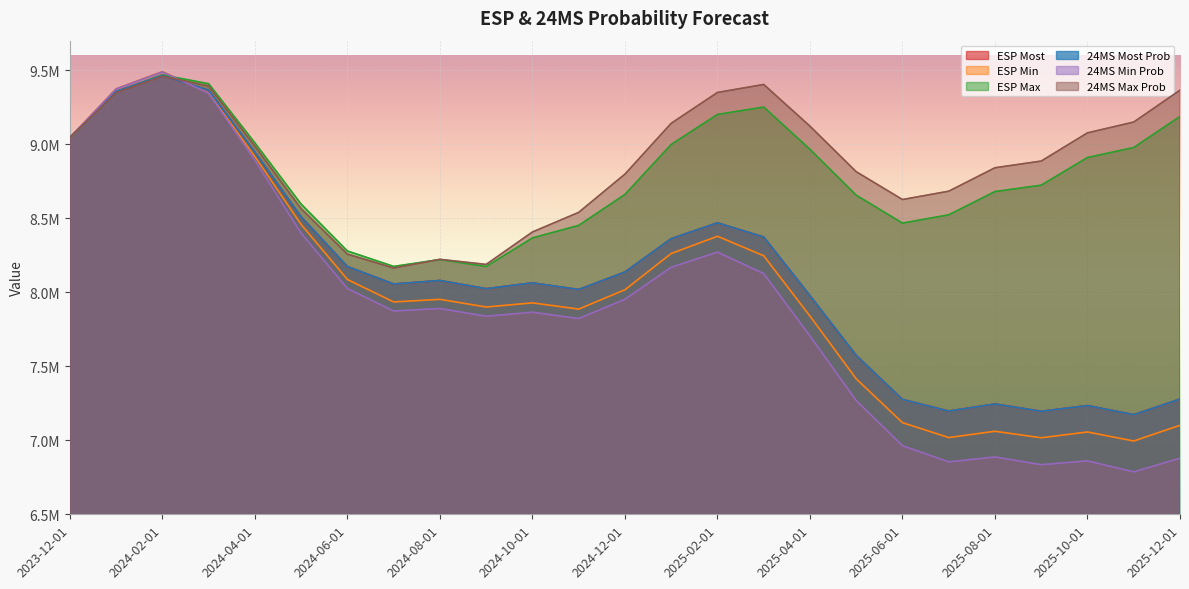

List the labels in order of ESP Min value, largest first.

2024-02-01, 2024-01-01, 2024-03-01, 2023-12-01, 2024-04-01, 2024-05-01, 2025-02-01, 2025-01-01, 2025-03-01, 2024-06-01, 2024-12-01, 2024-08-01, 2024-07-01, 2024-10-01, 2024-09-01, 2024-11-01, 2025-04-01, 2025-05-01, 2025-06-01, 2025-12-01, 2025-08-01, 2025-10-01, 2025-07-01, 2025-09-01, 2025-11-01